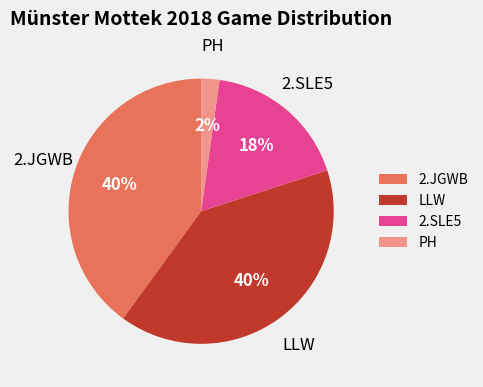

To the nearest percent, what is the combined percentage of 2.JGWB and PH?

42%